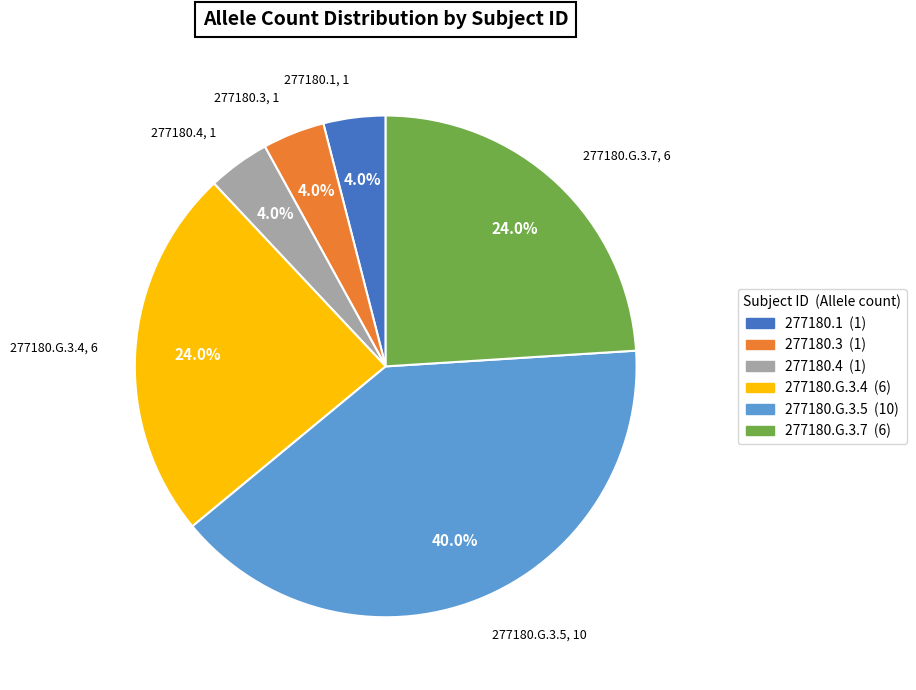

What is the ratio of the value at 277180.1 to the value at 277180.3?

1.0